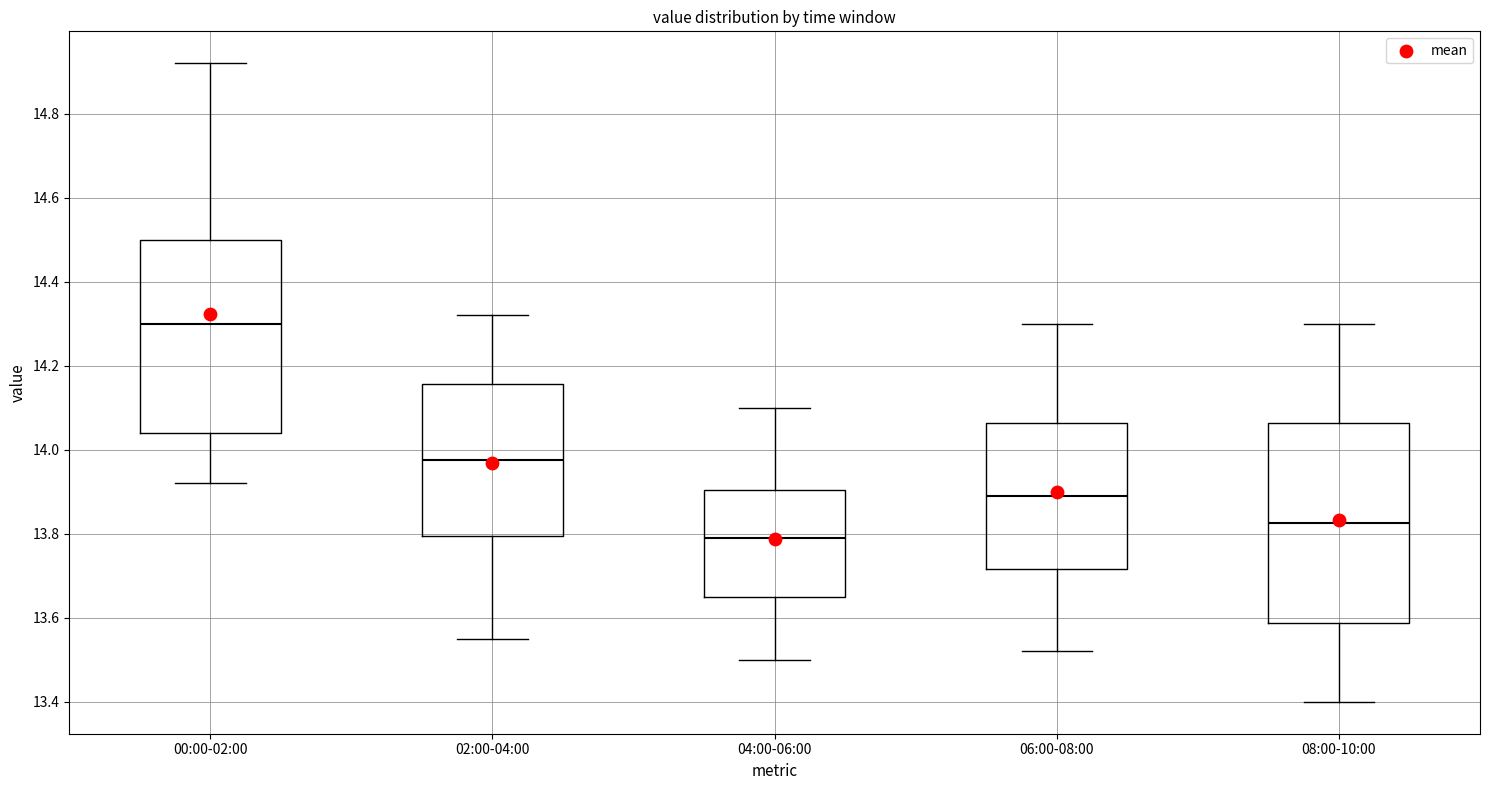

Where does the upper whisker of the box for 06:00-08:00 end on the y-axis? The values are not printed on the chart, so give them approximately, as read against the axis.

14.30